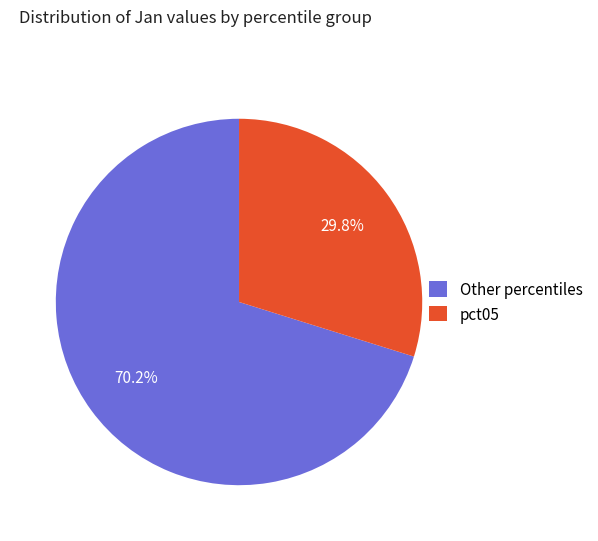

How many segments does this pie chart have?

2